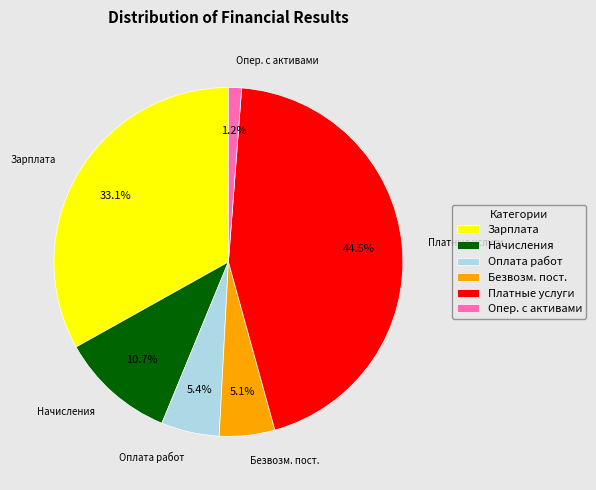

Does Начисления represent more than half of the total?

No